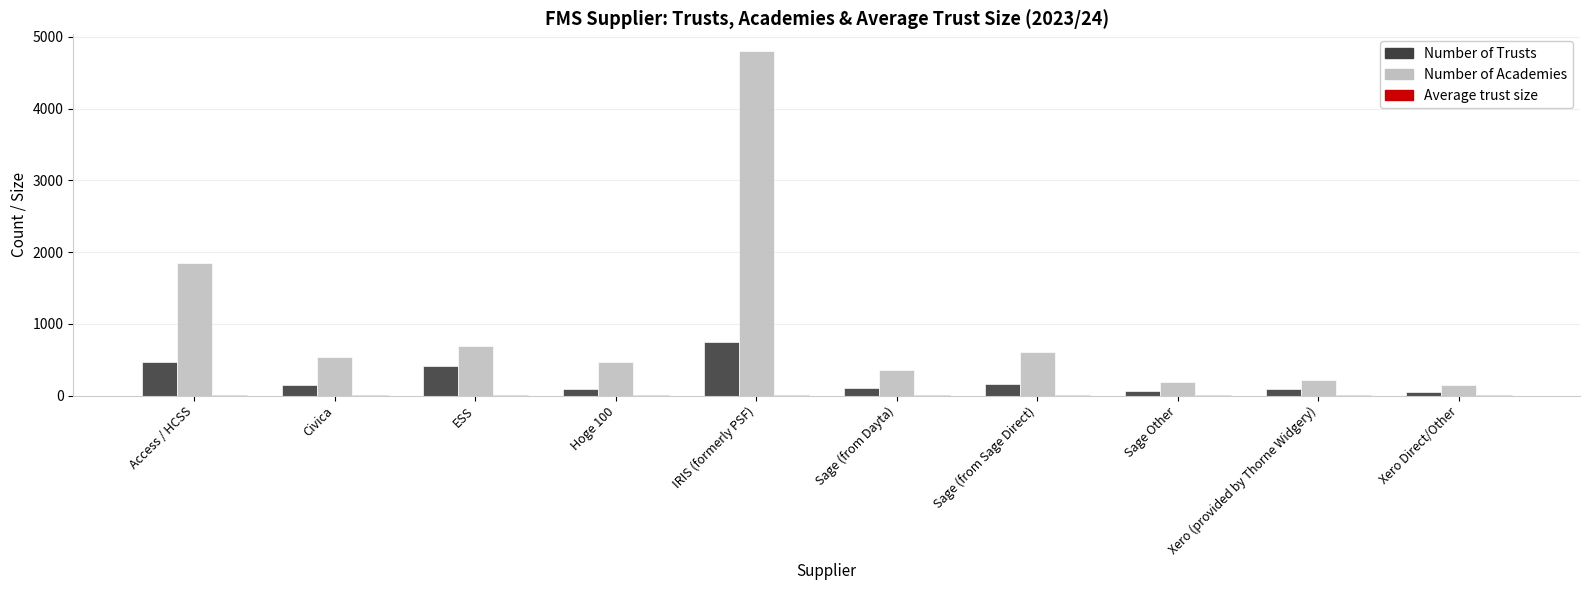

Which series has the widest spread of values?

Number of Academies